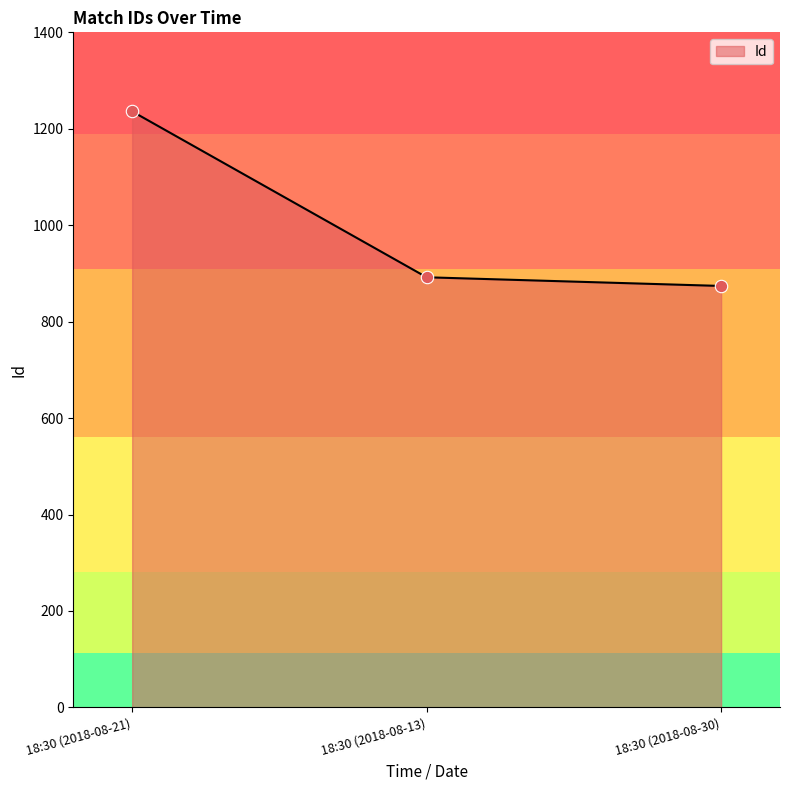

What is the change in value from 18:30 (2018-08-13) to 18:30 (2018-08-30)?

-18